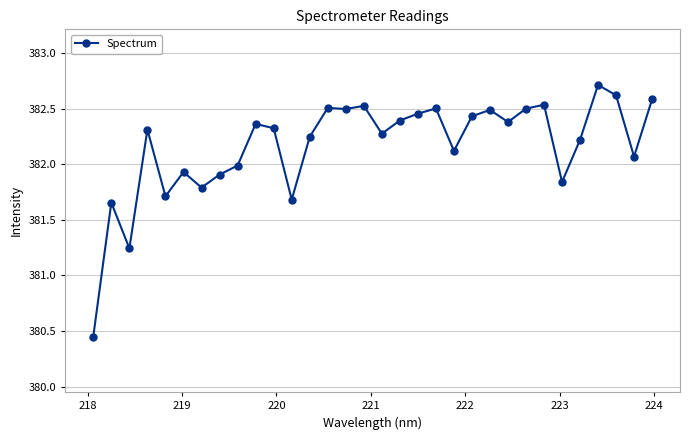

What is the greatest value displayed?

382.7